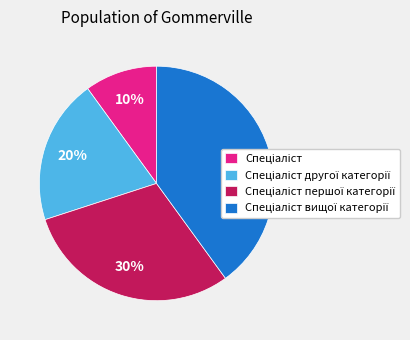

To the nearest percent, what is the average slice percentage?

25%